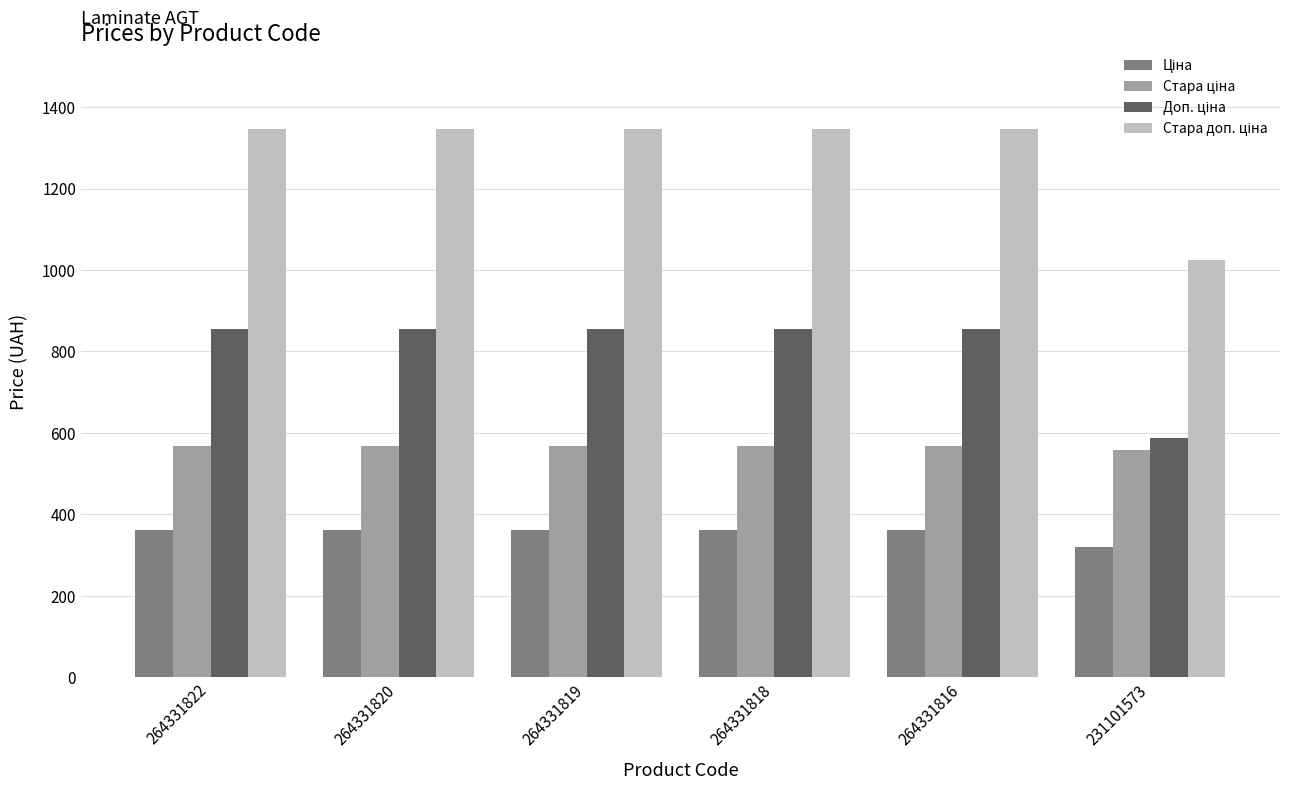

What is the minimum value shown in the chart?

320.0